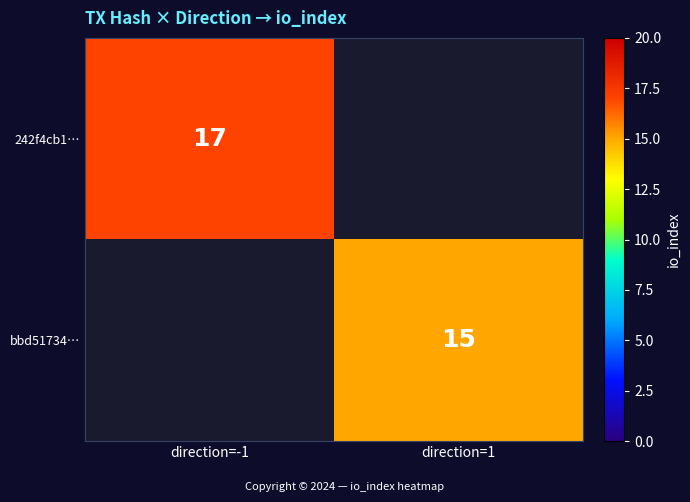

Count the number of categories in the chart.

2